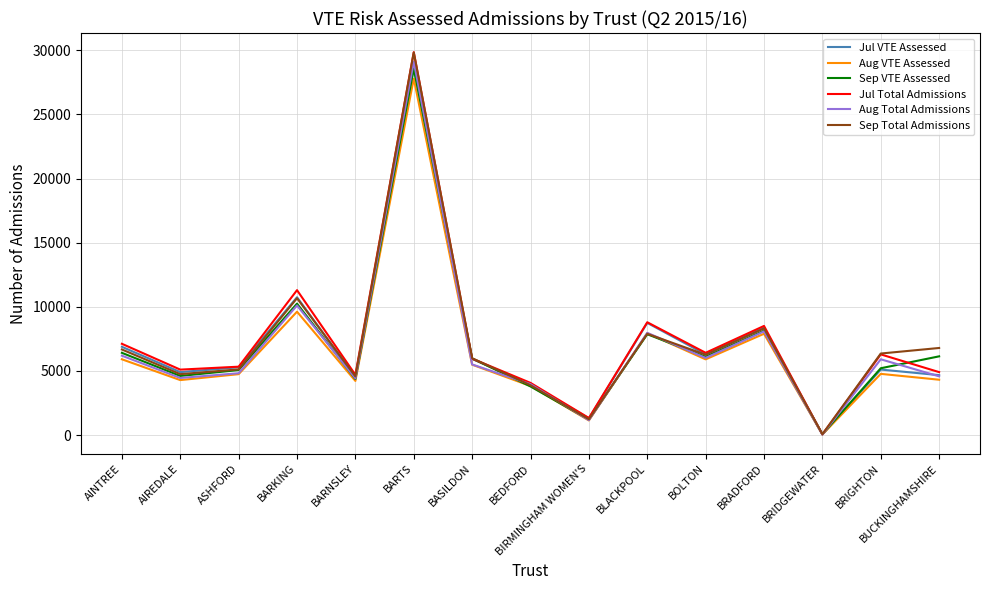

Does the chart display data point markers on the line(s)?

No